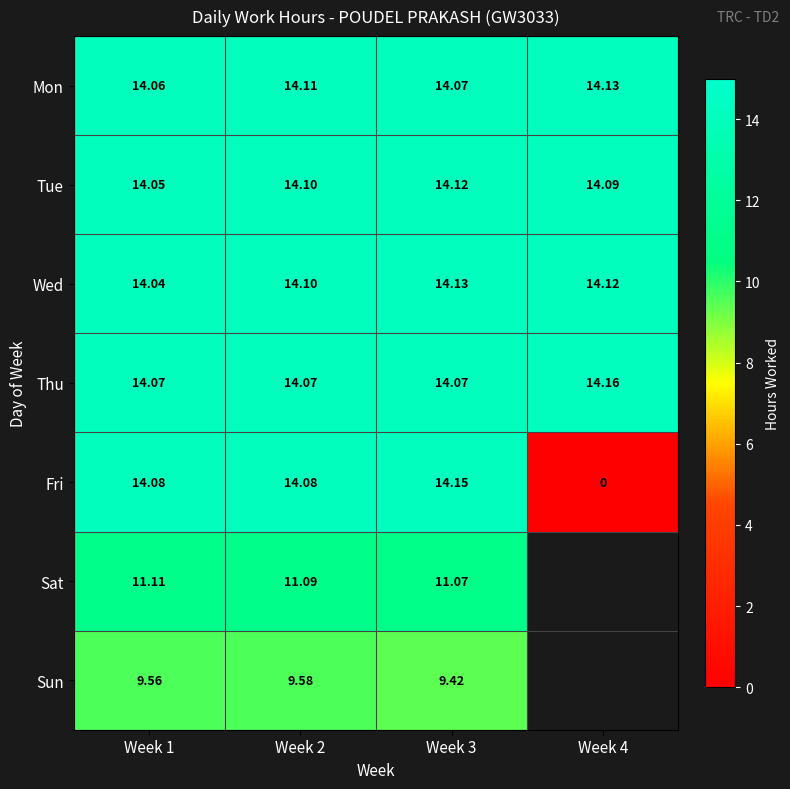

How many data points in Fri are above 14?

3